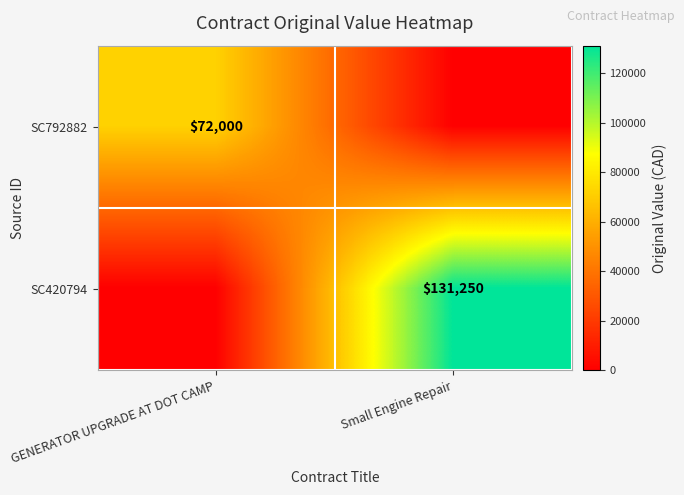

The SC792882 series shows 72000 at GENERATOR UPGRADE AT DOT CAMP. True or false?

True